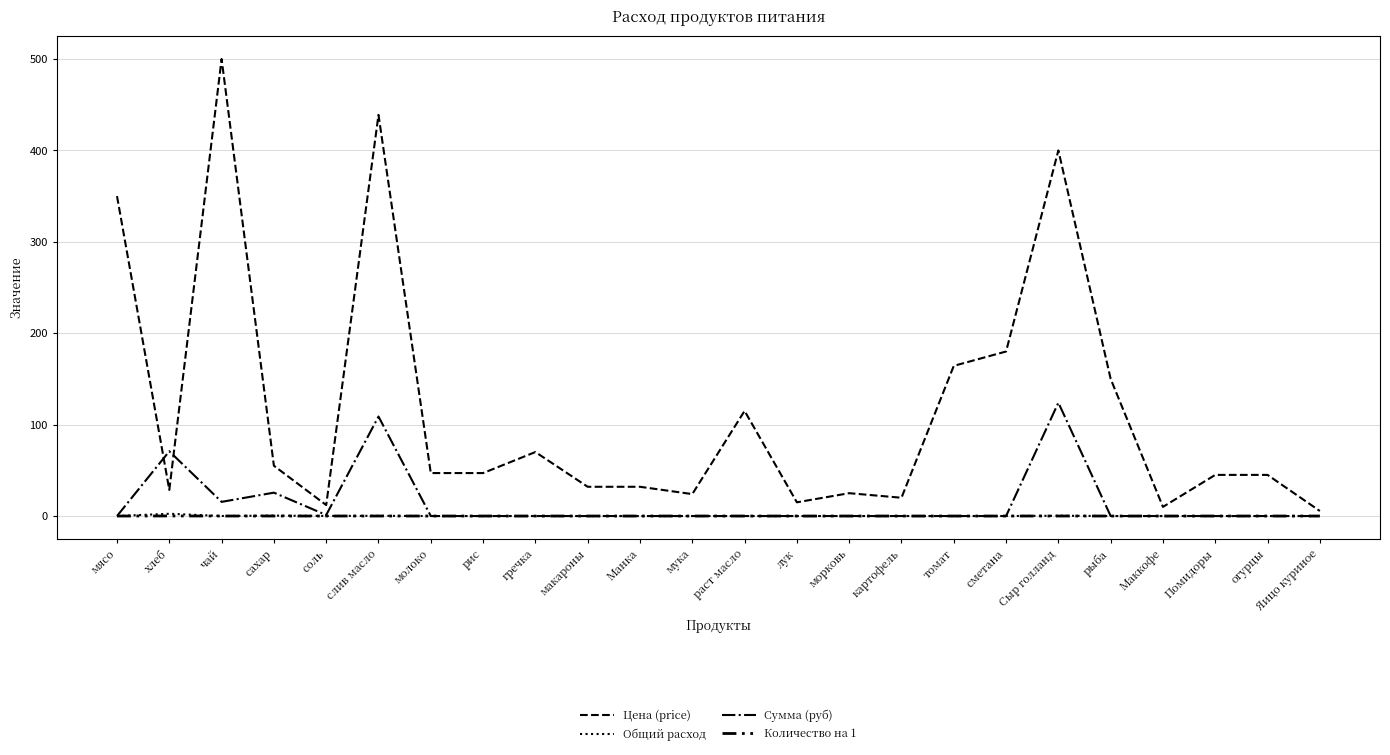

Is this an area chart (filled region under the line)?

No